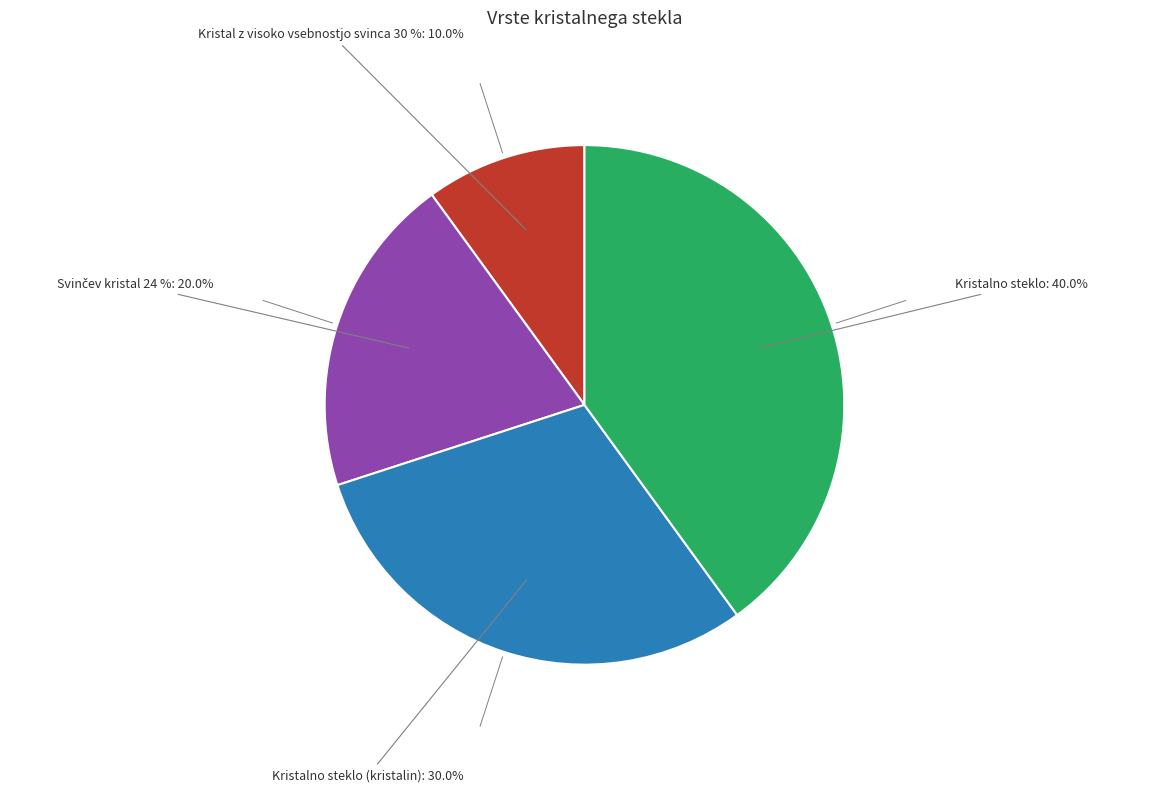

To the nearest percent, what is the combined percentage of Kristal z visoko vsebnostjo svinca 30 % and Kristalno steklo?

50%